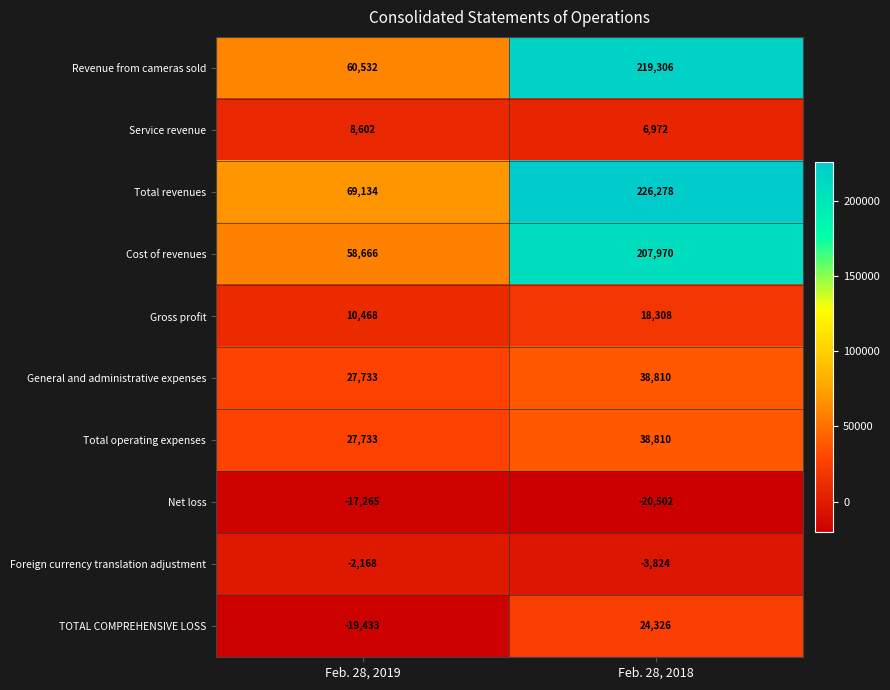

Rank the categories by Revenue from cameras sold value from highest to lowest.

Feb. 28, 2018, Feb. 28, 2019